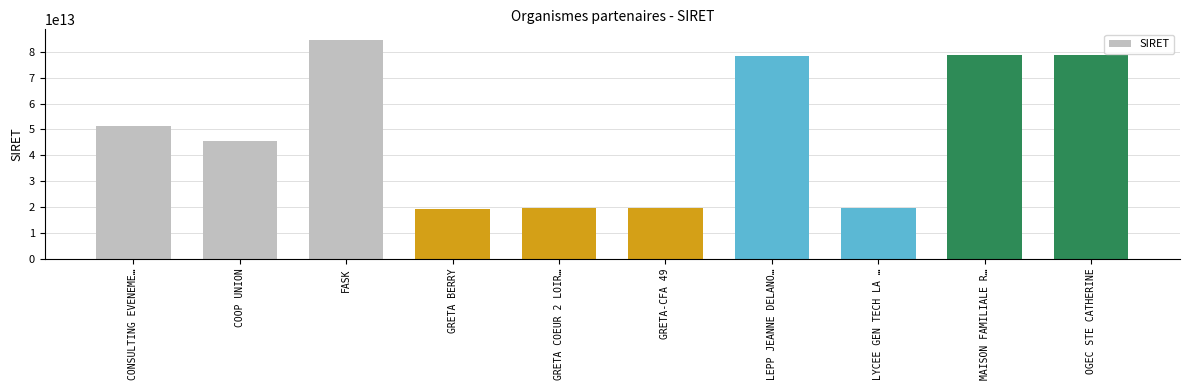

Which label corresponds to the largest value in the chart?

FASK